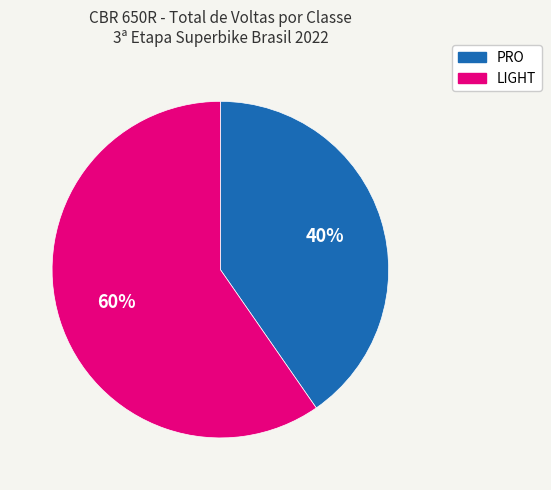

Combined, do PRO and LIGHT account for over 50%?

Yes